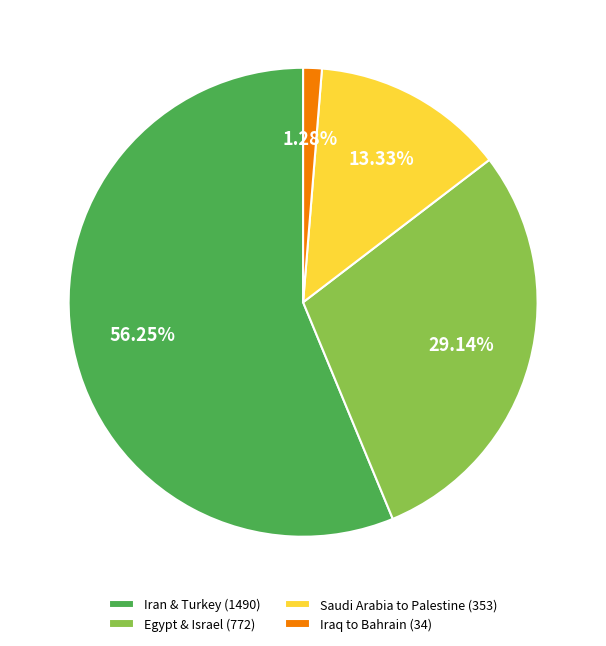

Approximately how many times larger is the value at Saudi Arabia to Palestine (353) compared to Egypt & Israel (772)?

0.5